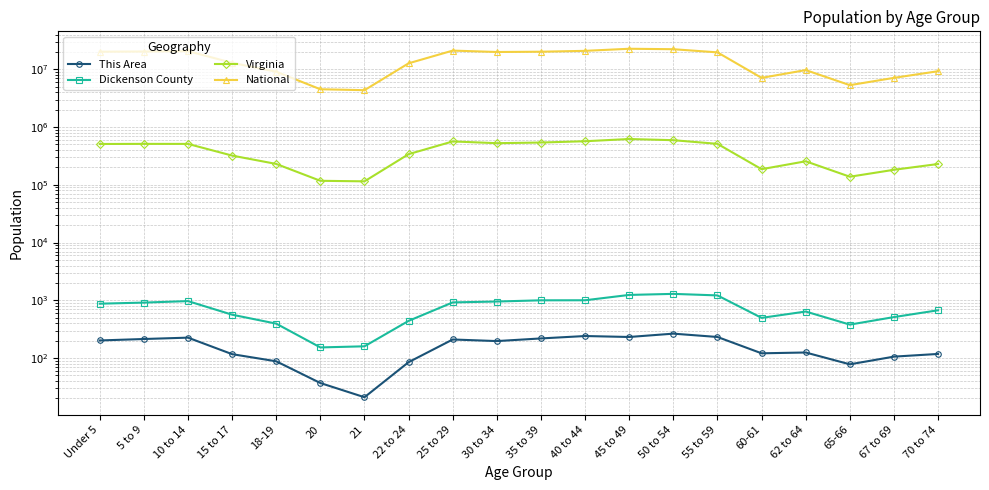

Does the chart display data point markers on the line(s)?

Yes